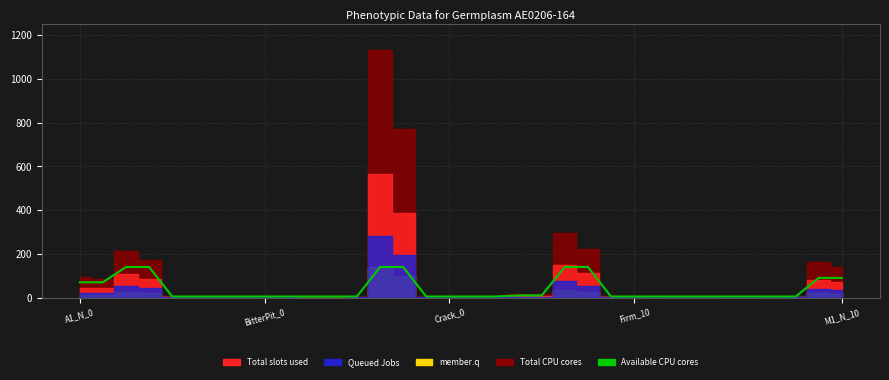

Where is the data nearest to the value 72?

A1_N_0